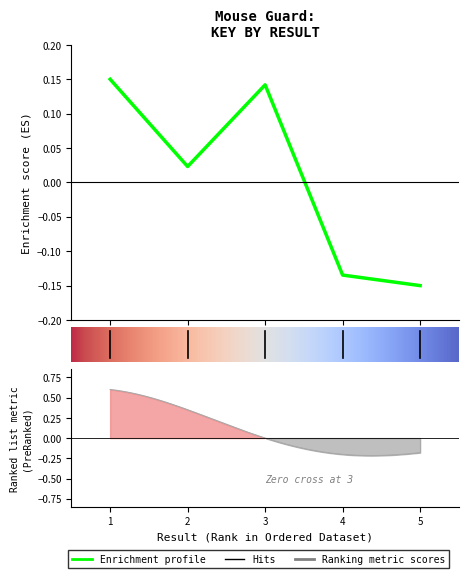

What is the approximate value at 1?

0.1